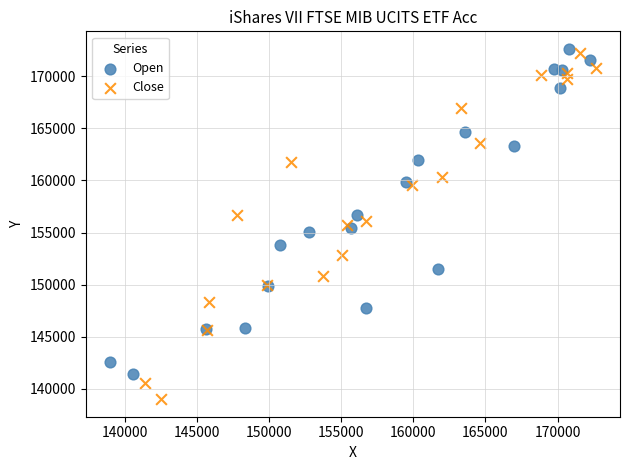

Which series has the largest Y range (max minus min)?

Close